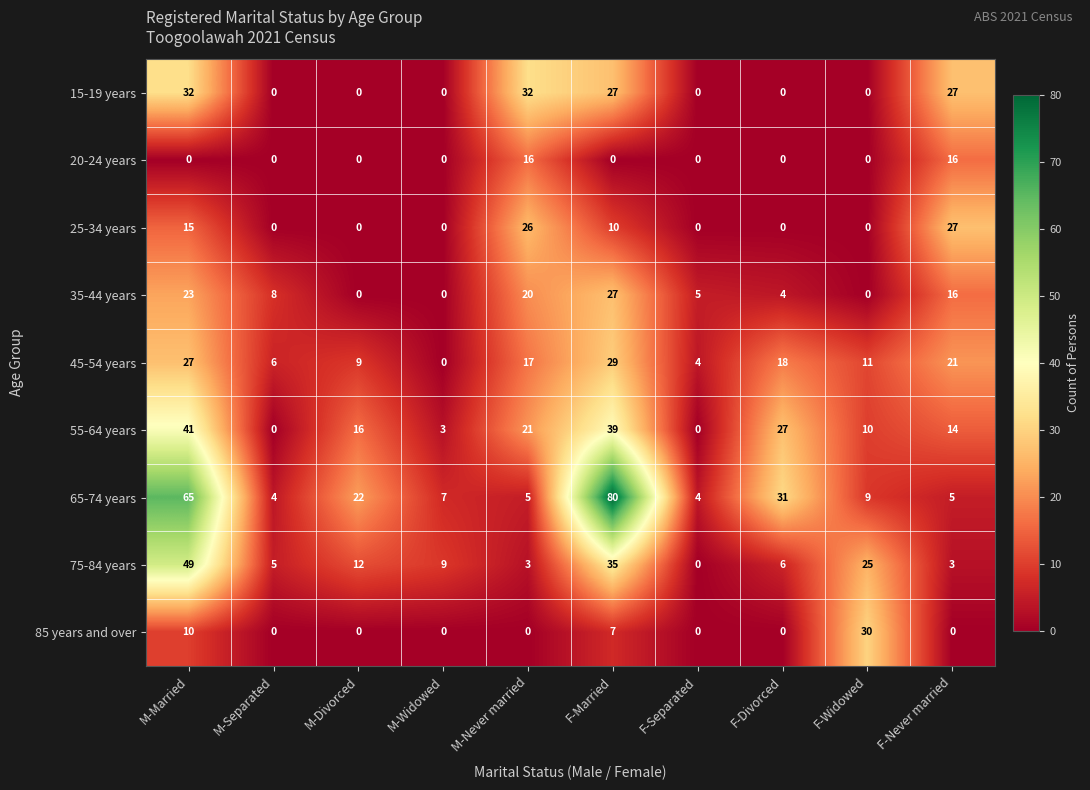

How many data points in 65-74 years are less than 9?

5